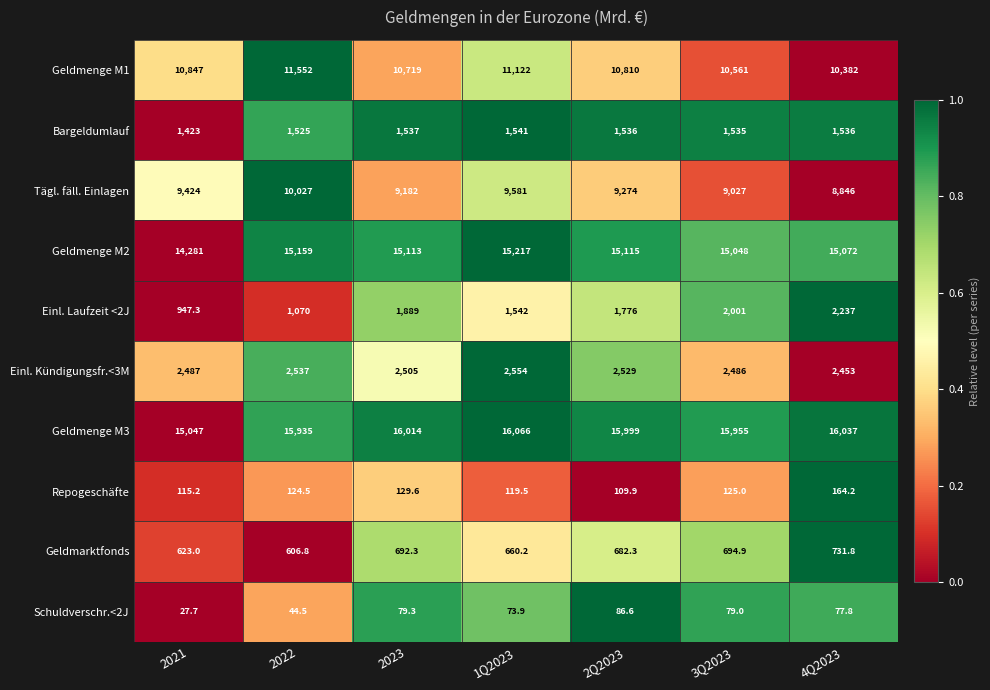

The Geldmenge M1 series shows 10719.0 at 2023. True or false?

True